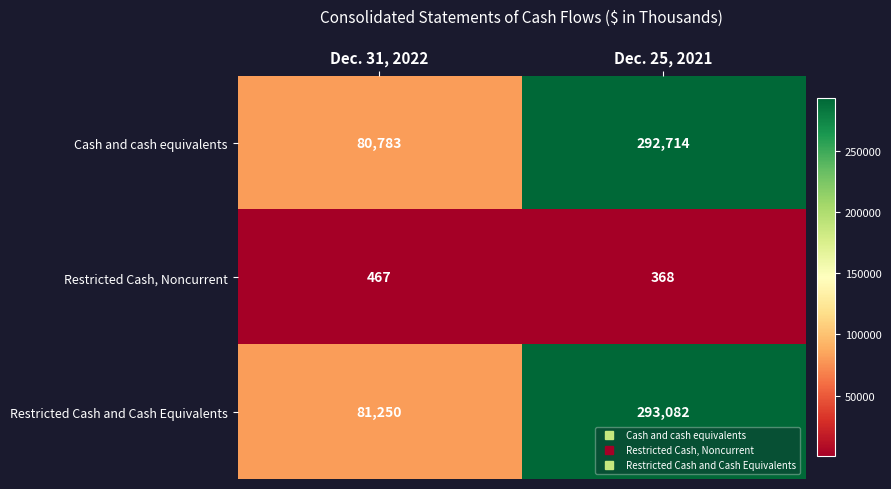

What value does the Restricted Cash and Cash Equivalents series have at Dec. 31, 2022, to the nearest 10?

81250